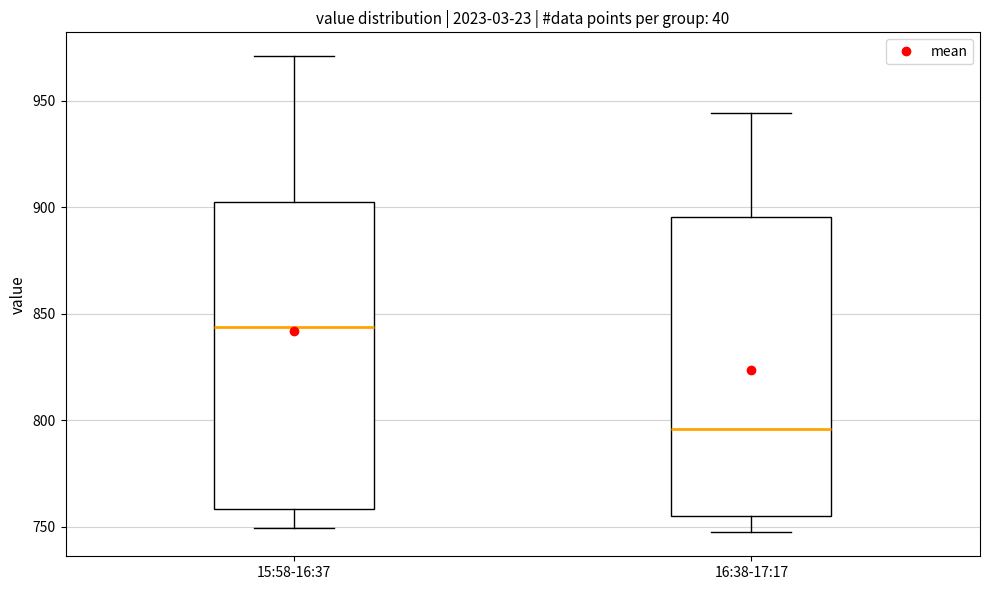

Reading left to right, transcribe this box plot: for each box, give where its median line is, the range the box spans, and where its two whiskers end, as read against the y-axis. The values are not printed on the chart, so give them approximately, as read against the axis.

15:58-16:37: median 845, box 760 to 905, whiskers 750 to 970
16:38-17:17: median 795, box 755 to 895, whiskers 745 to 945